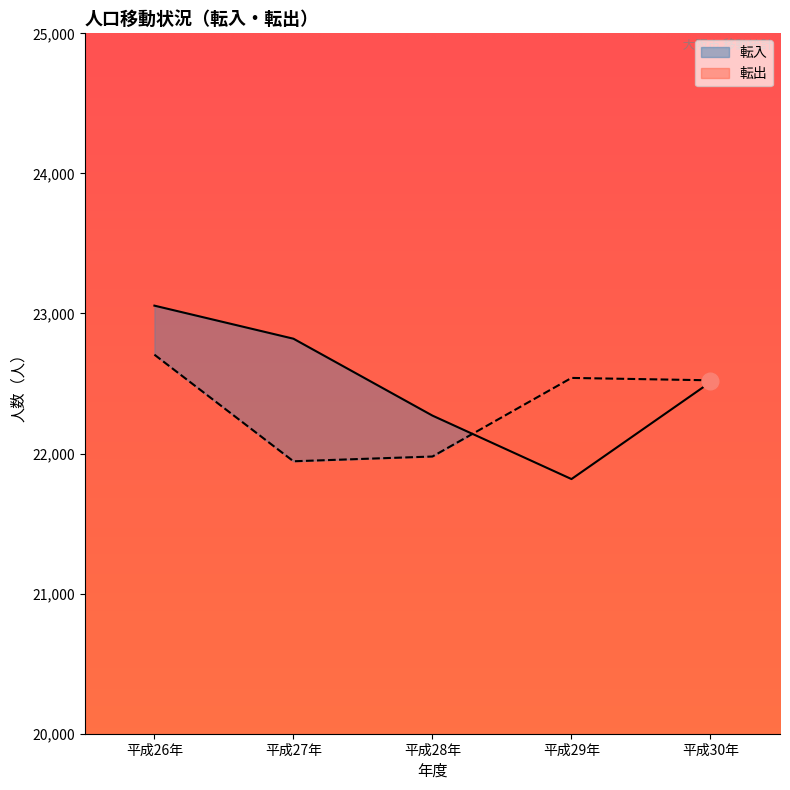

What are all the series names shown in the legend?

転入, 転出